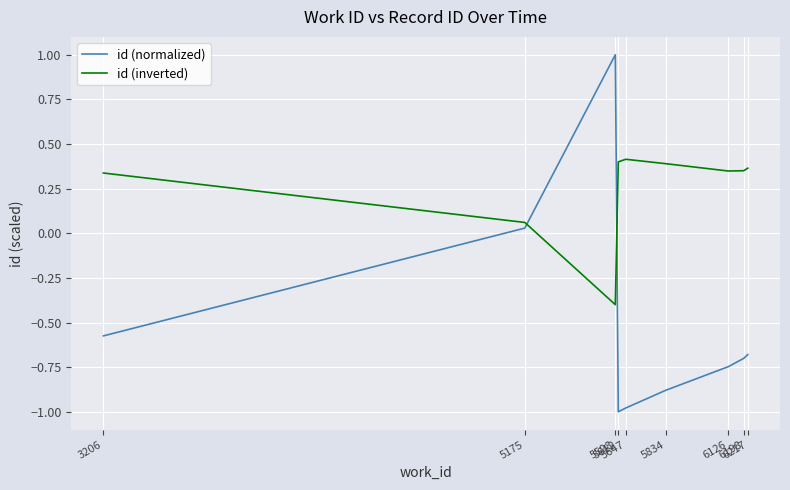

Which series has the widest spread of values?

id (normalized)